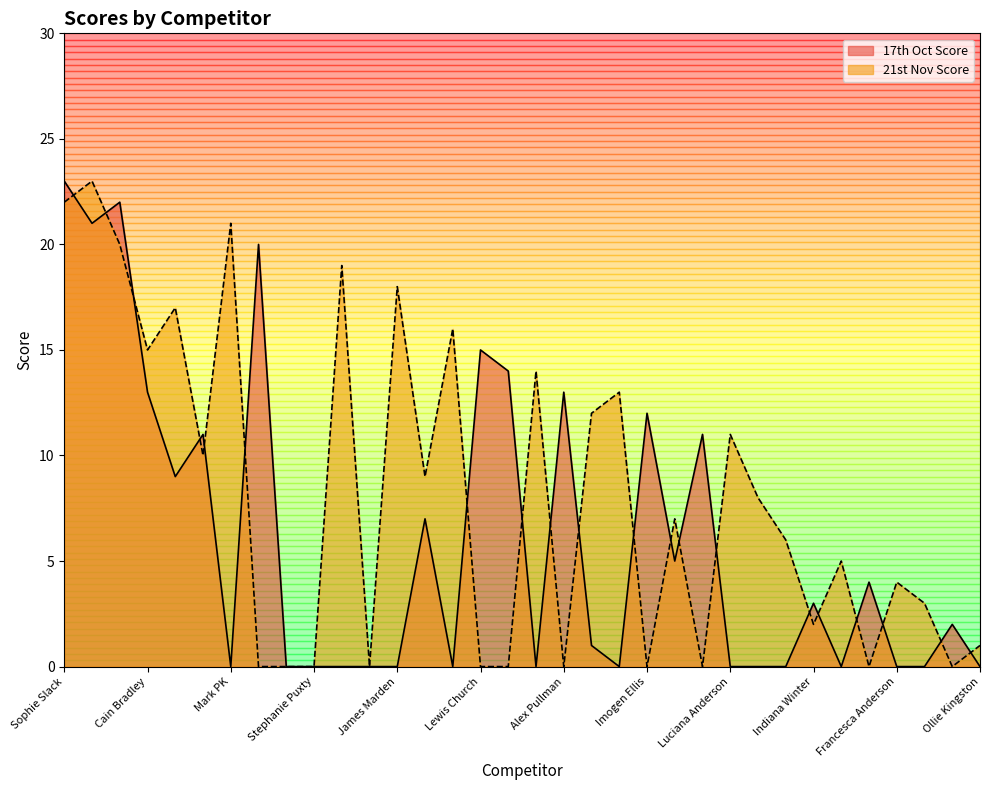

What is the sum of the 21st Nov Score values at Ollie Kingston and Francesca Anderson?

5